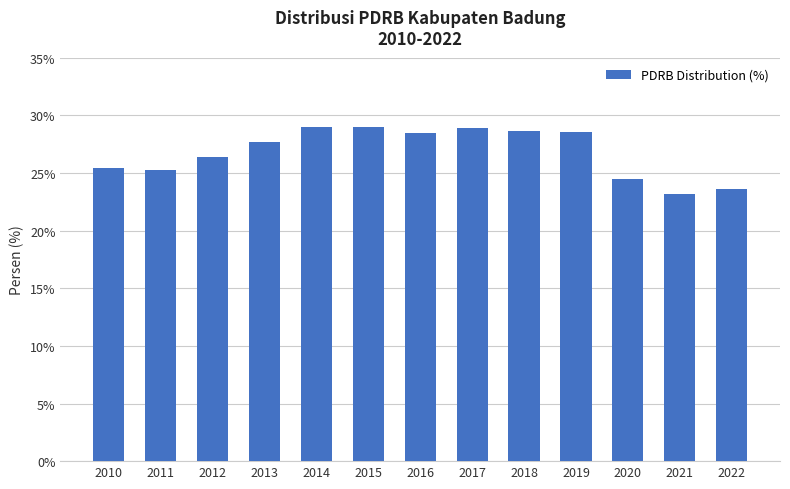

What is the minimum value shown in the chart?

23.2